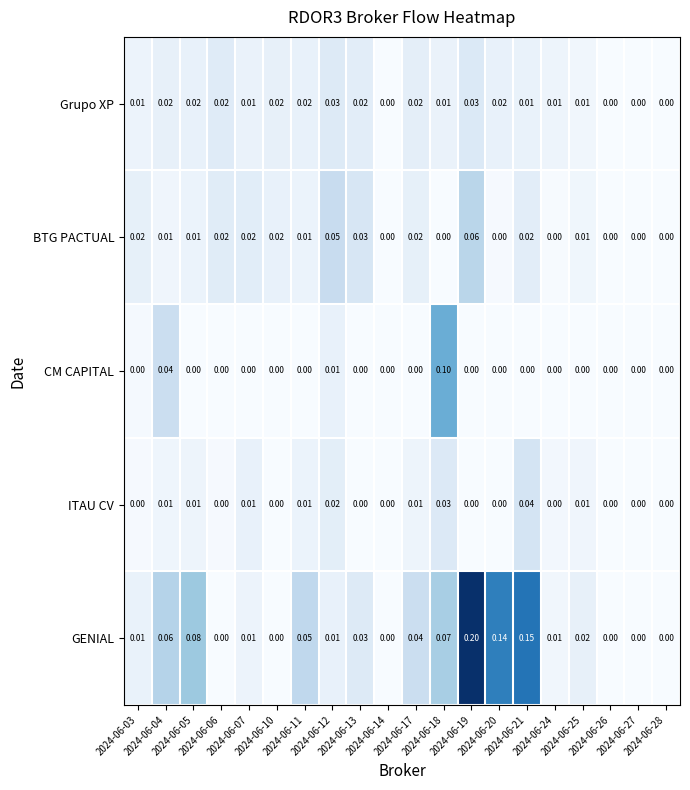

Which series has the widest spread of values?

GENIAL